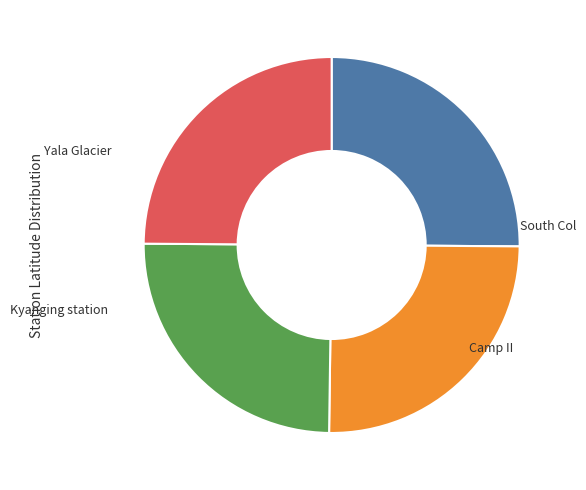

Does any single category account for the majority?

No